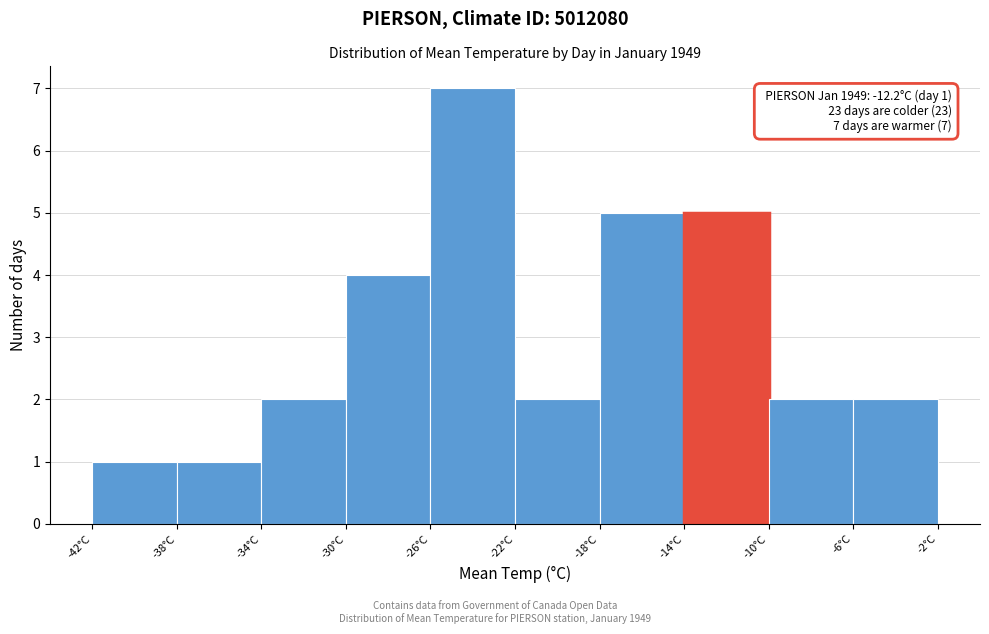

Over which range of the x-axis is the bar tallest?

-26 to -22